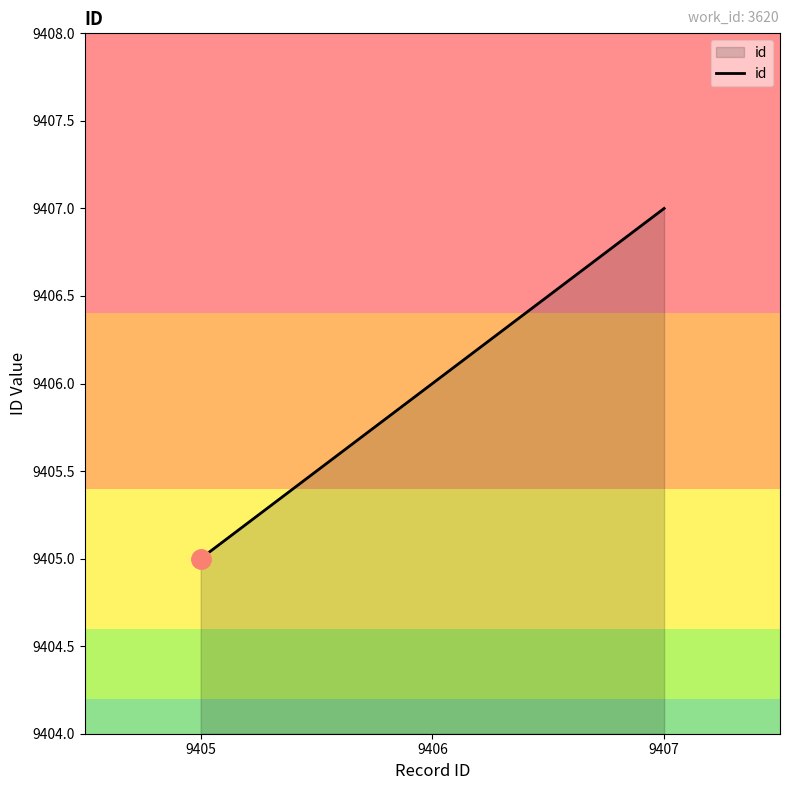

List the labels in order of value, smallest first.

9405, 9406, 9407